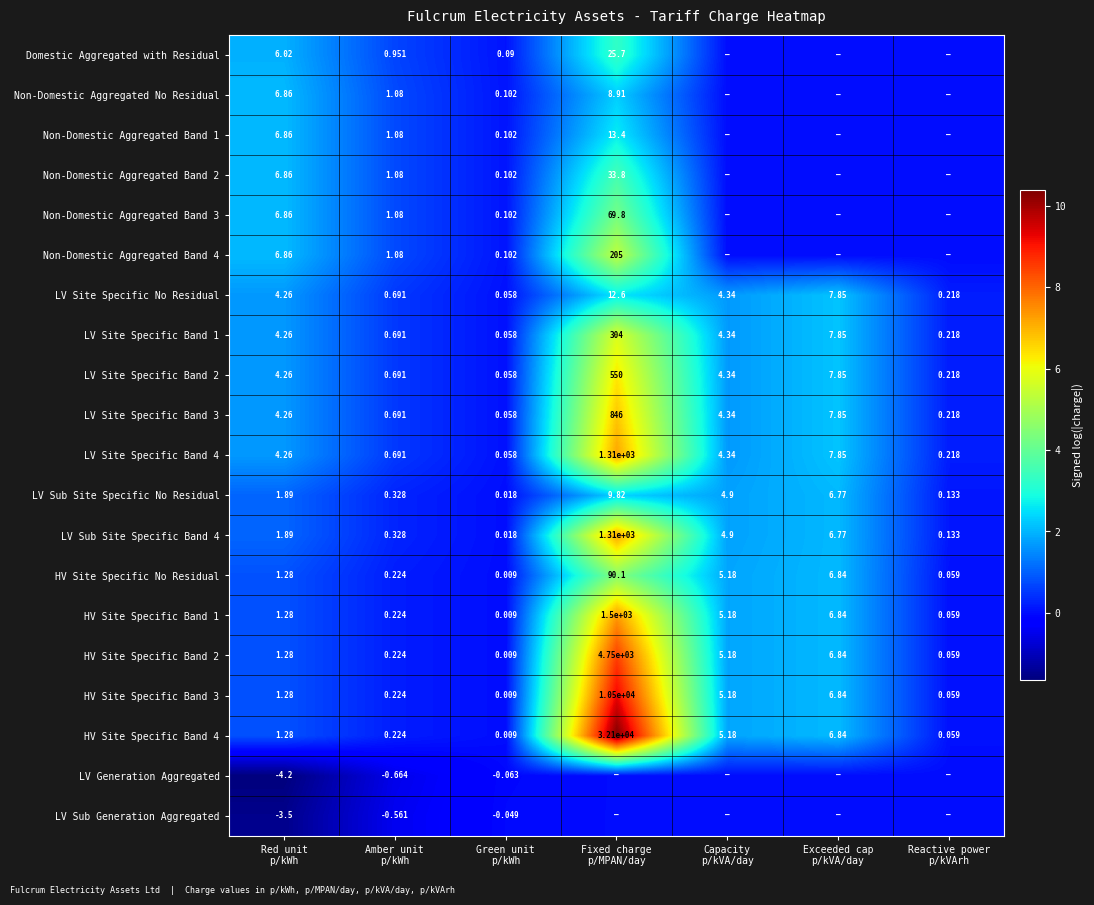

Which series has the largest total across all categories?

HV Site Specific Band 4